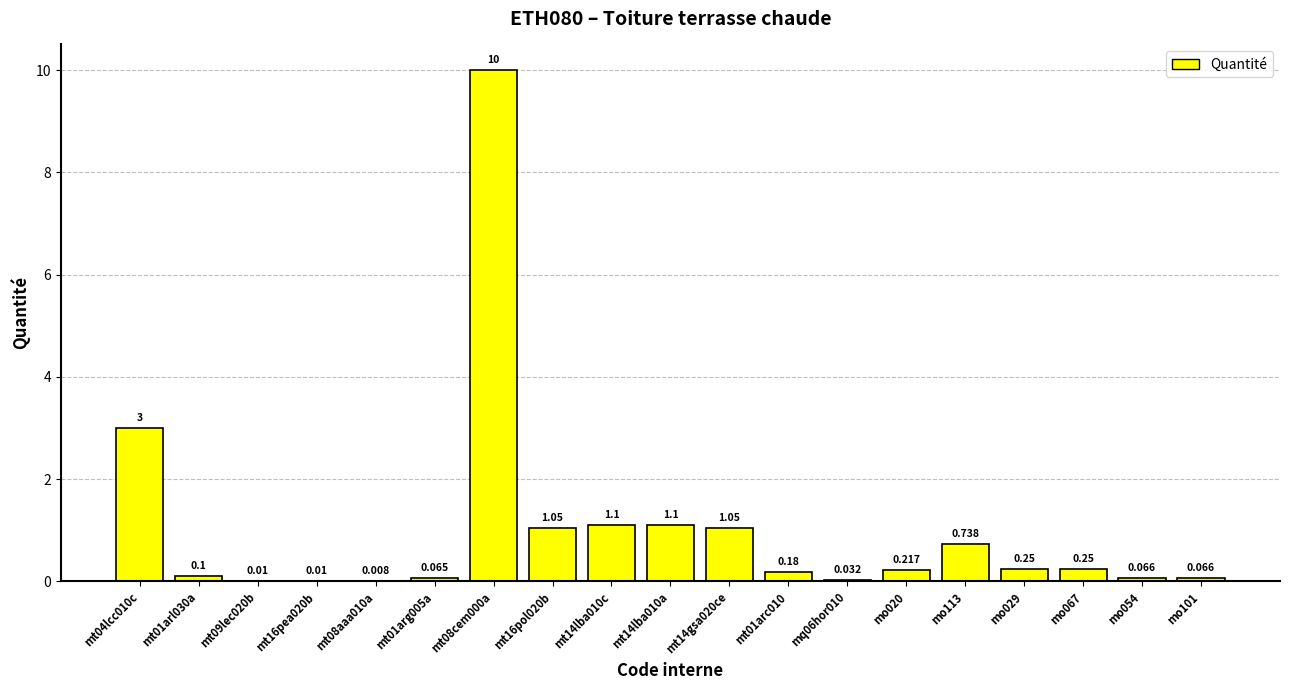

What is the label of the 4th bar from the right?

mo029